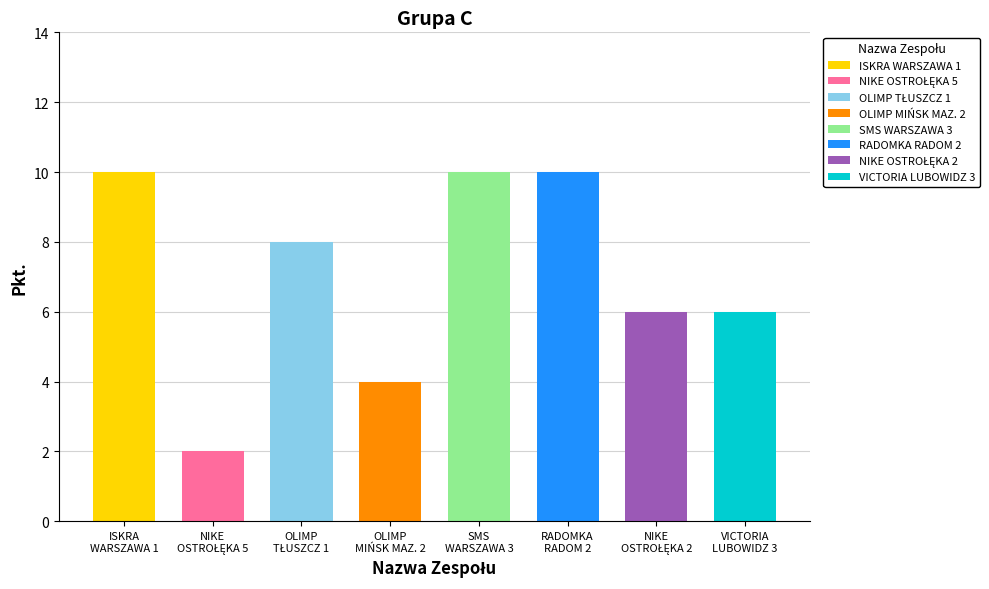

Where does the data first go above 8?

ISKRA WARSZAWA 1